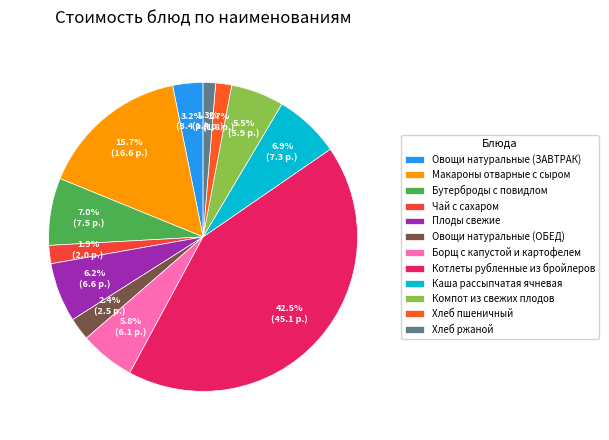

To the nearest percent, what is the combined percentage of Хлеб ржаной and Хлеб пшеничный?

3%